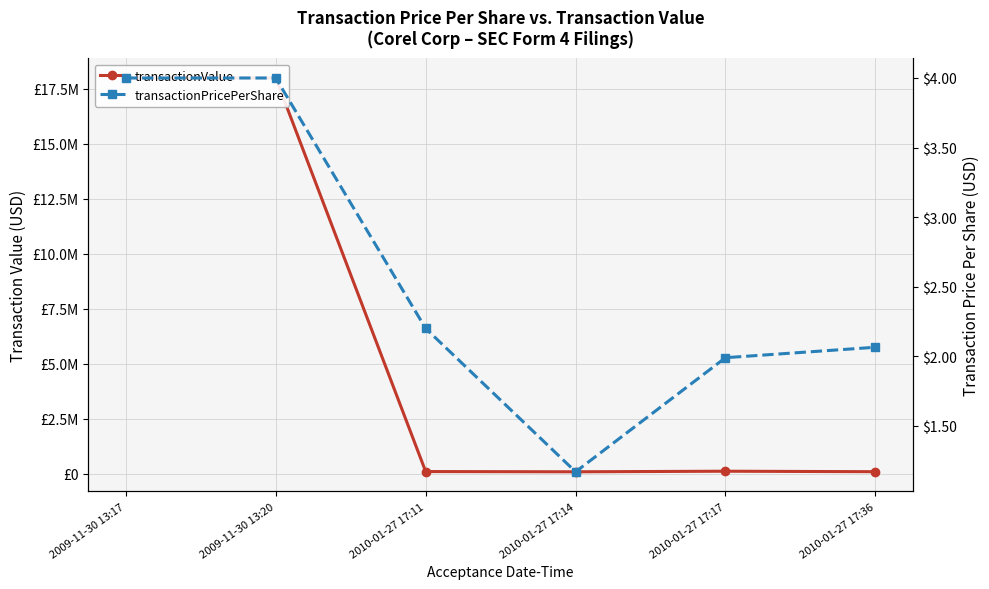

Is it true that transactionValue equals 17982576.0 at 2009-11-30 13:17?

True